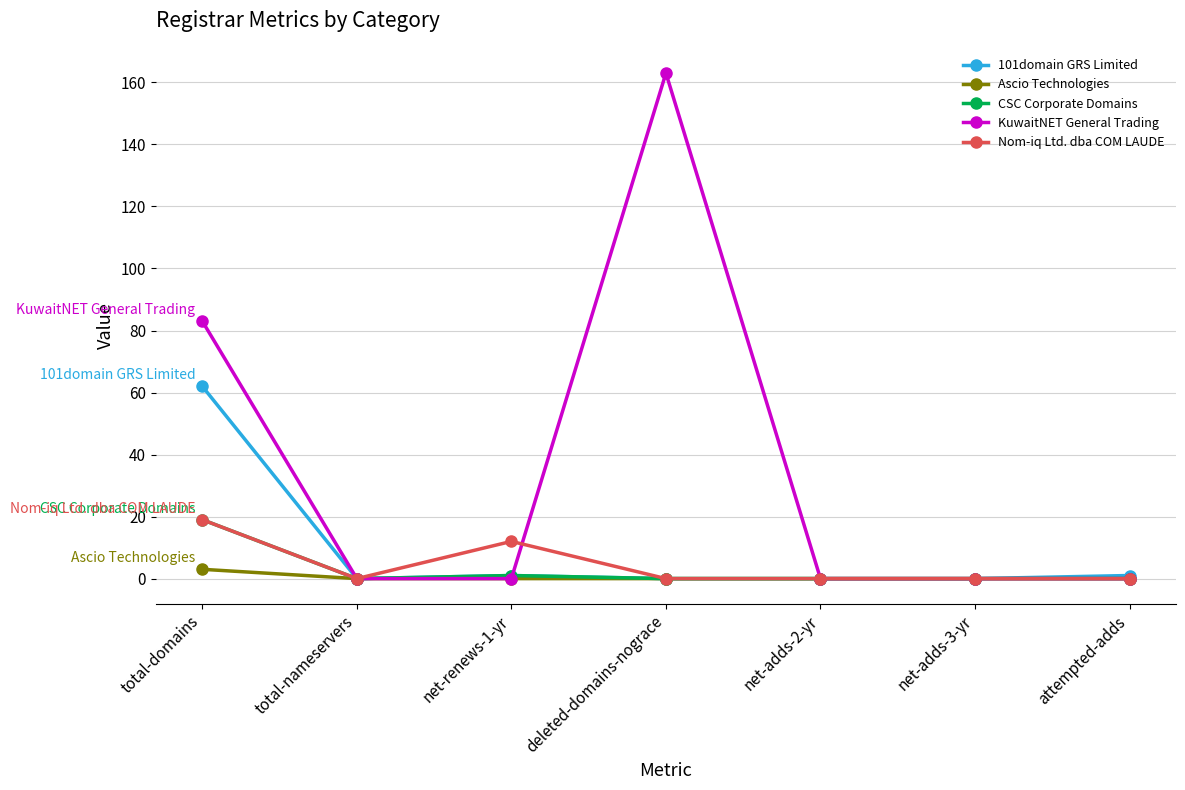

How many KuwaitNET General Trading values are between 0 and 83?

6